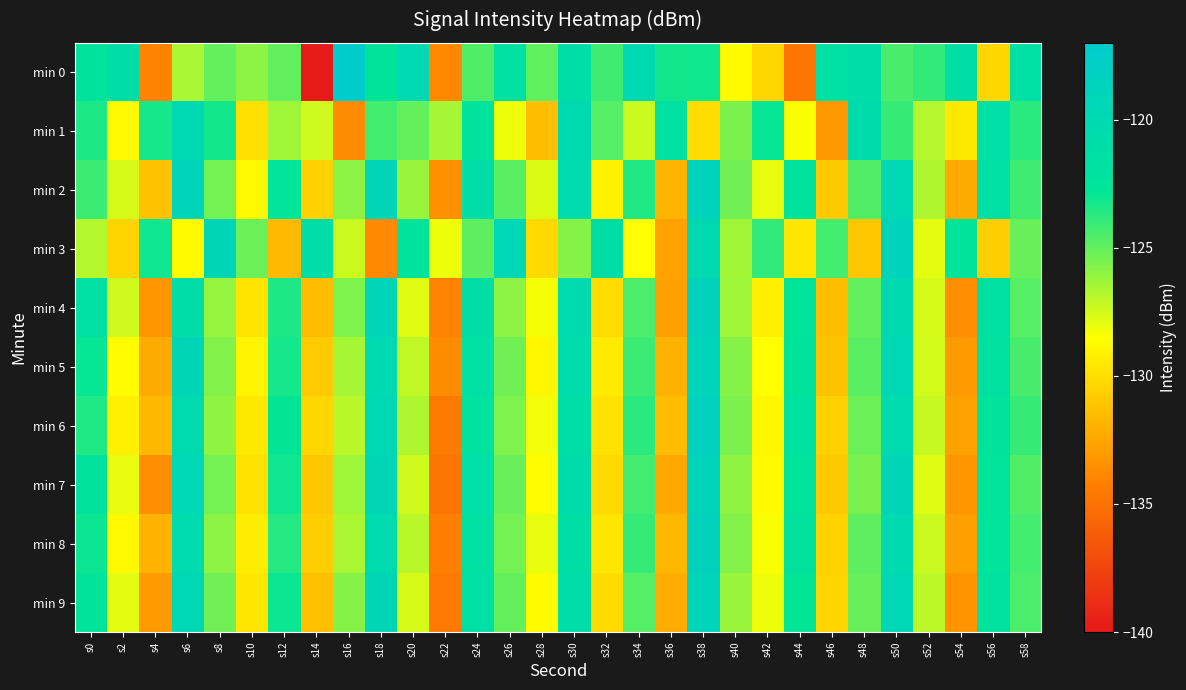

Rank the series by their maximum value, from lowest to highest.

min 1, min 9, min 5, min 7, min 3, min 2, min 4, min 8, min 6, min 0